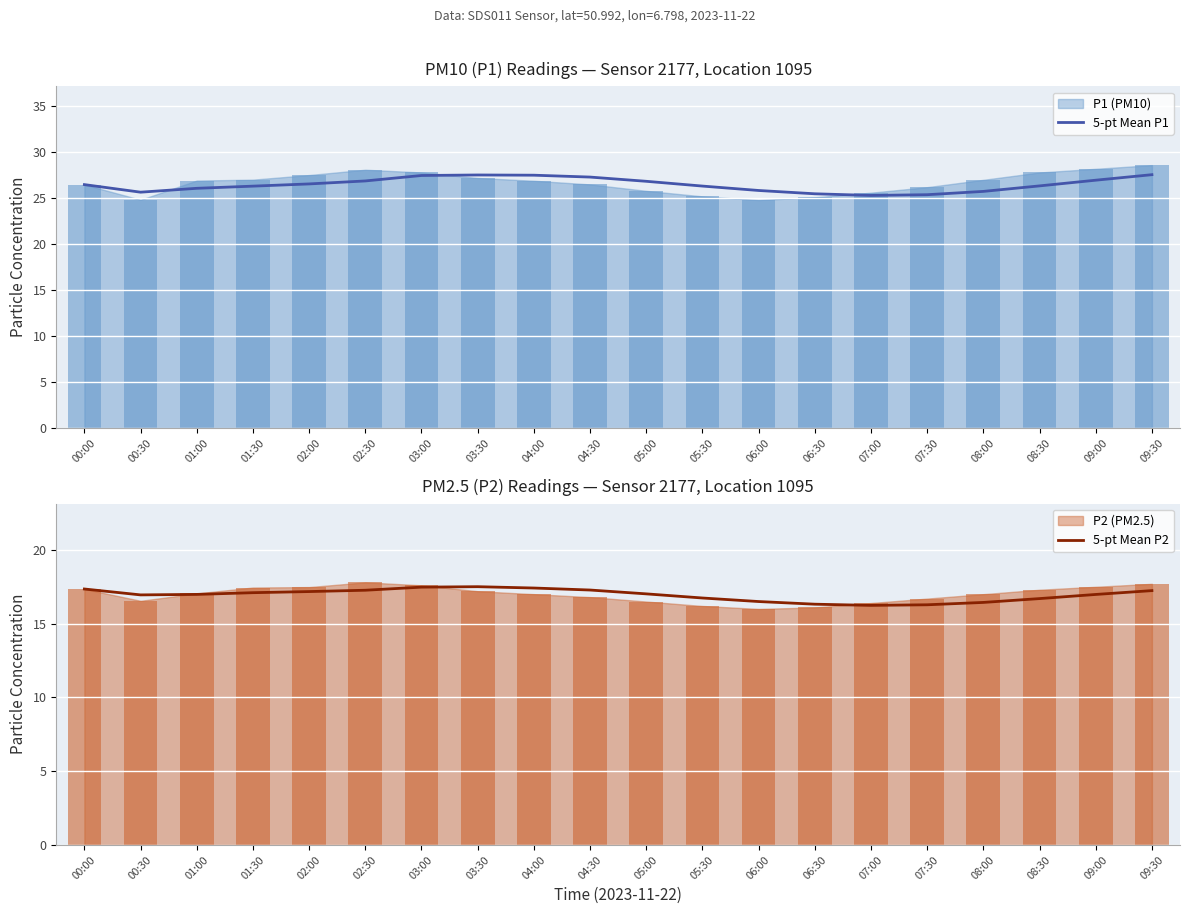

List the series in order of their overall mean, highest first.

5-pt Mean P1, 5-pt Mean P2